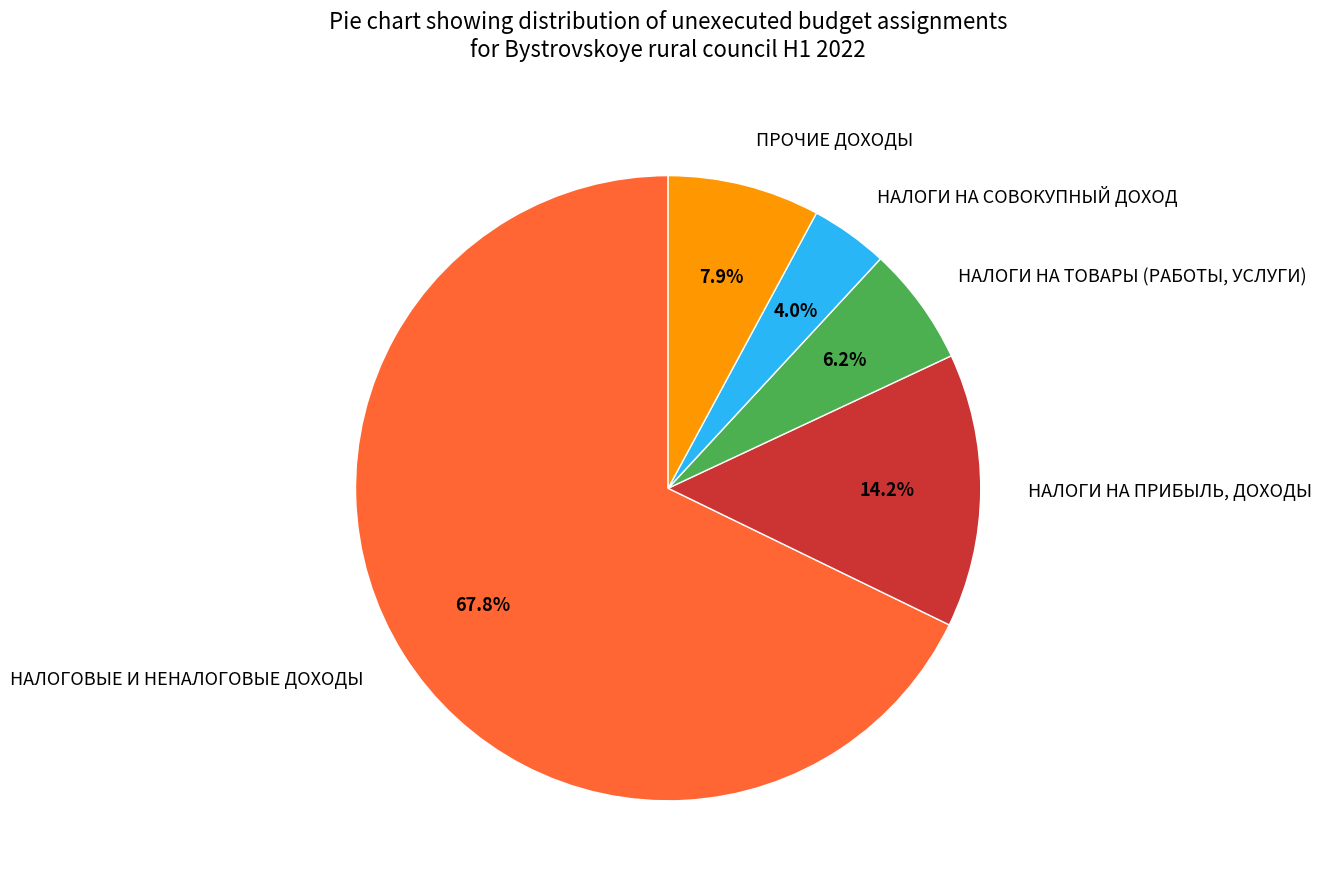

Which slice is the largest?

НАЛОГОВЫЕ И НЕНАЛОГОВЫЕ ДОХОДЫ